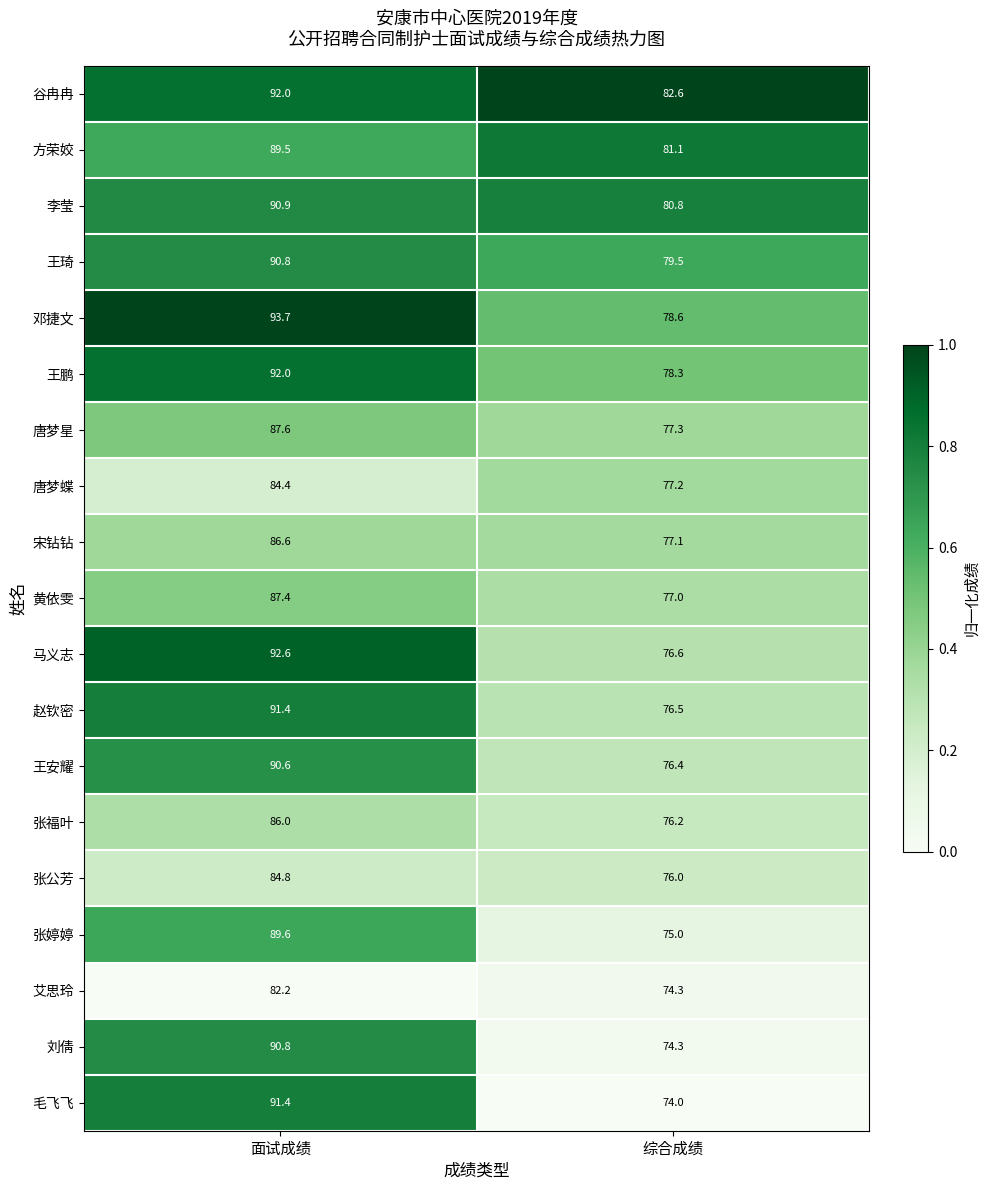

The 张公芳 series shows 33.7 at 综合成绩. True or false?

False